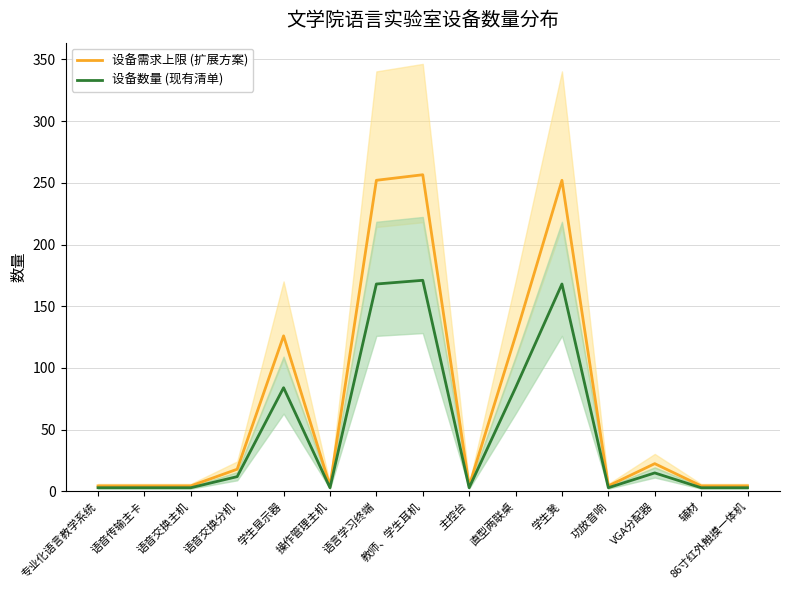

At 学生凳, list the series in order from largest to smallest.

设备需求上限 (扩展方案), 设备数量 (现有清单)